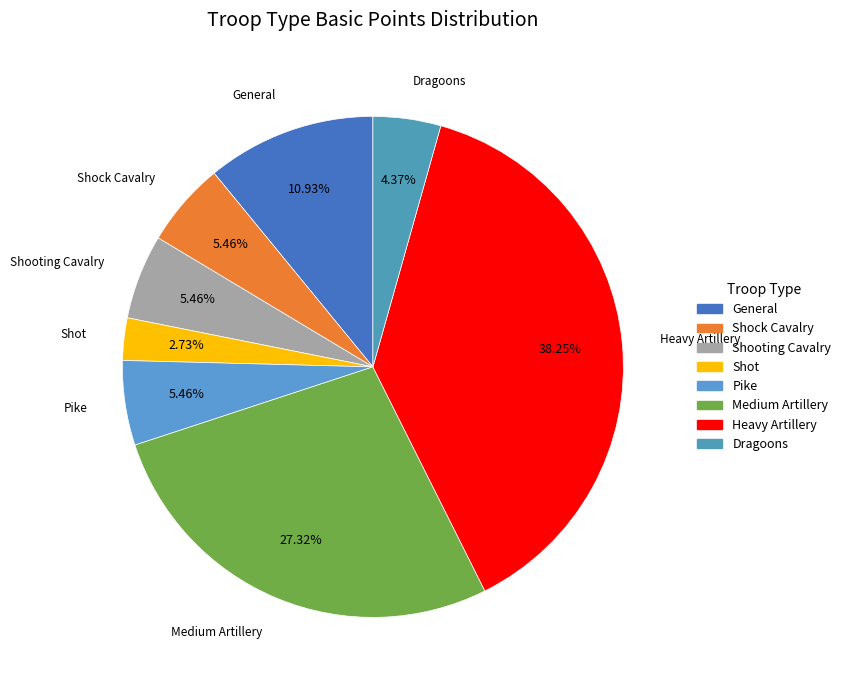

Which has a higher value, Shooting Cavalry or Shot?

Shooting Cavalry